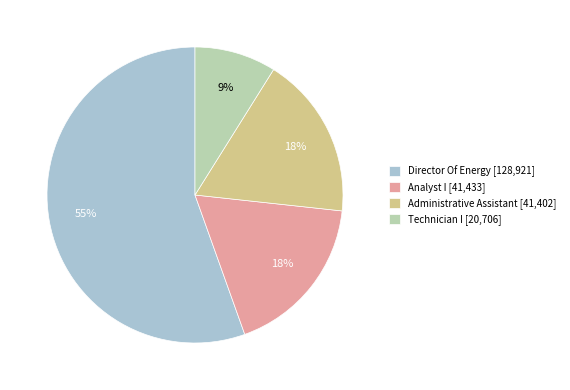

Is it true that Technician I is 9% of the pie?

True